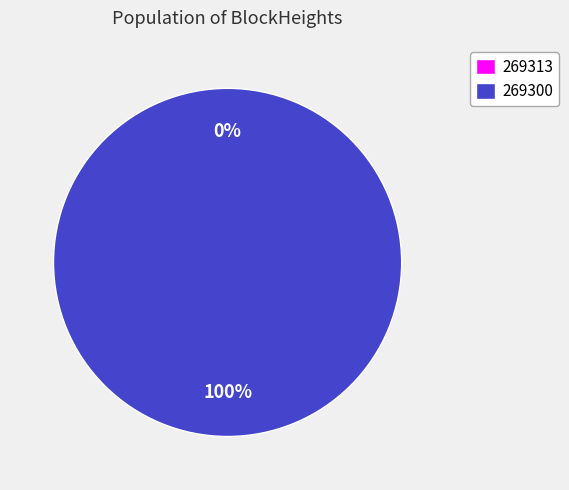

What is the largest slice in the pie chart?

269300